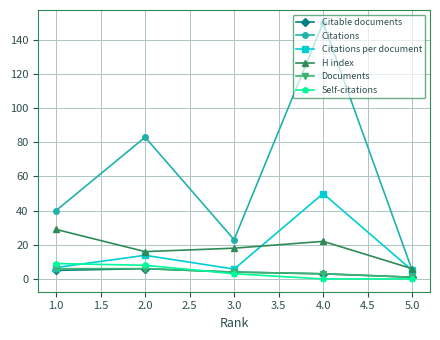

Between 1.0 and 5.0, which series saw the biggest shift?

Citations